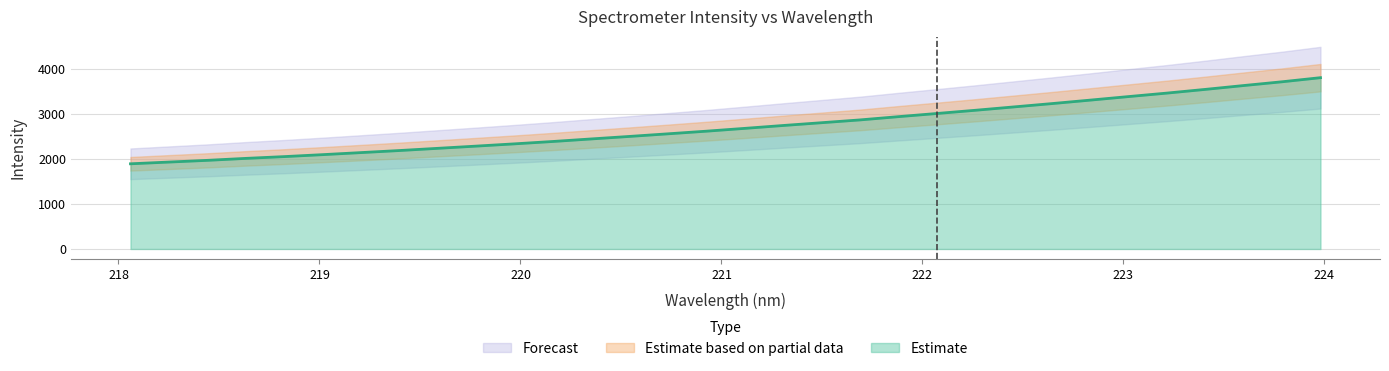

Where is the data nearest to the value 2847?

221.6902